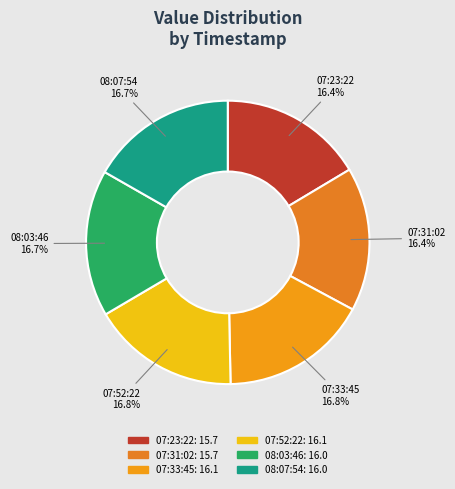

How many slices are in this pie chart?

6